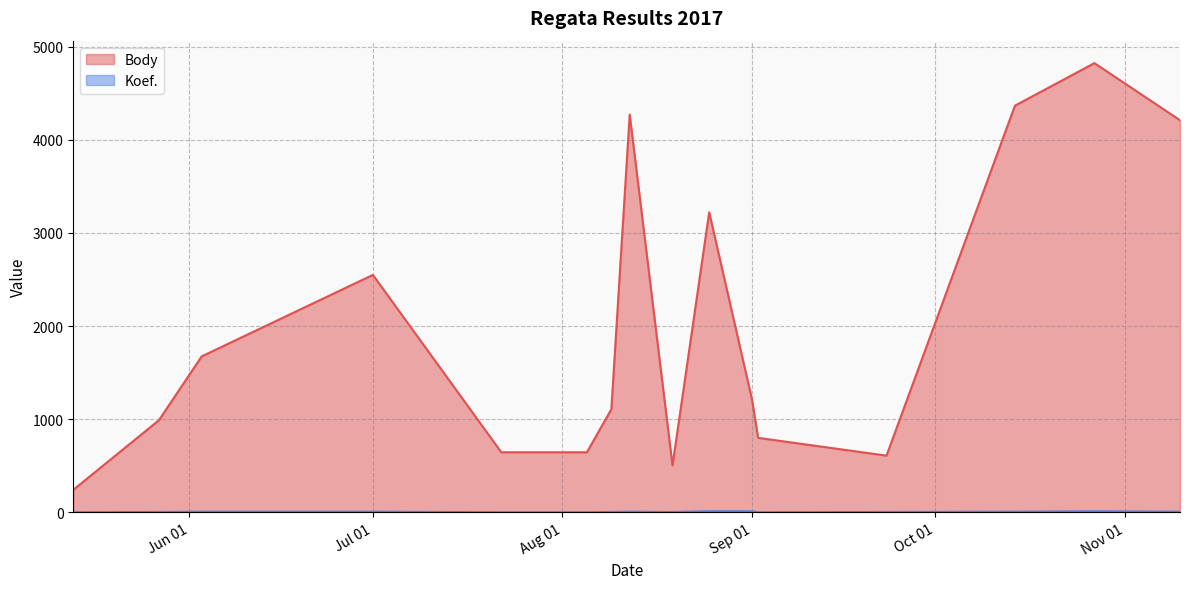

True or false: Koef. has more than 2 points higher than both neighbors.

False